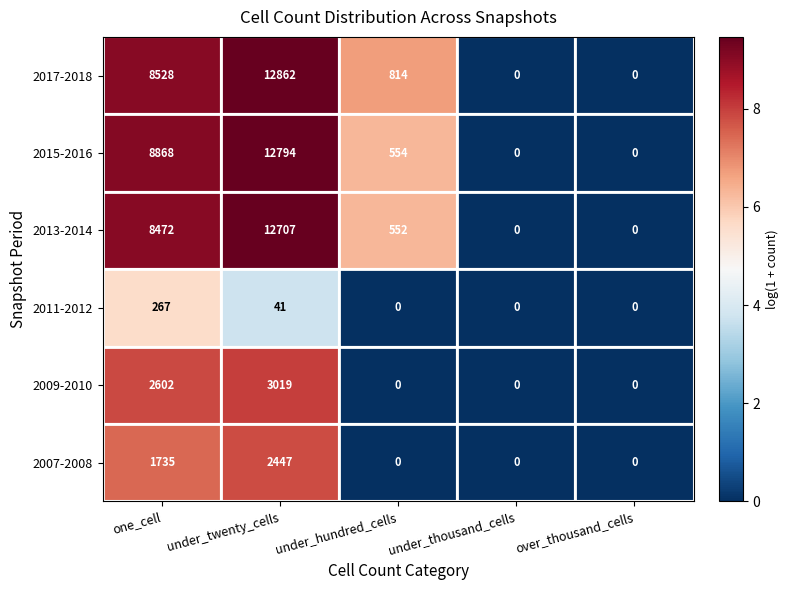

Which series has the largest range (max minus min)?

2017-2018